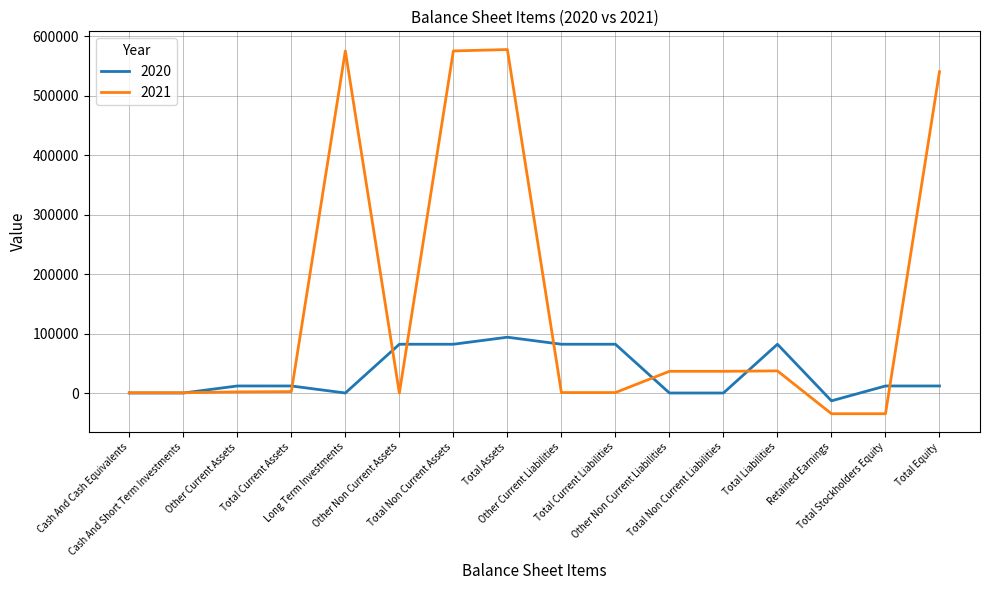

Rank the series by their maximum value, from lowest to highest.

2020, 2021